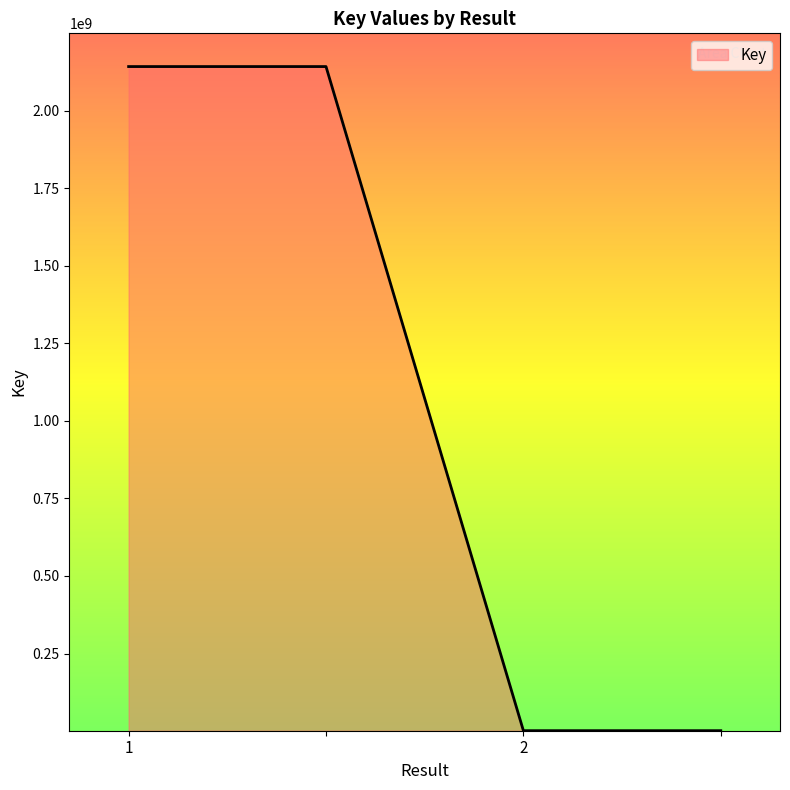

What is the maximum value shown in the chart?

2141918294